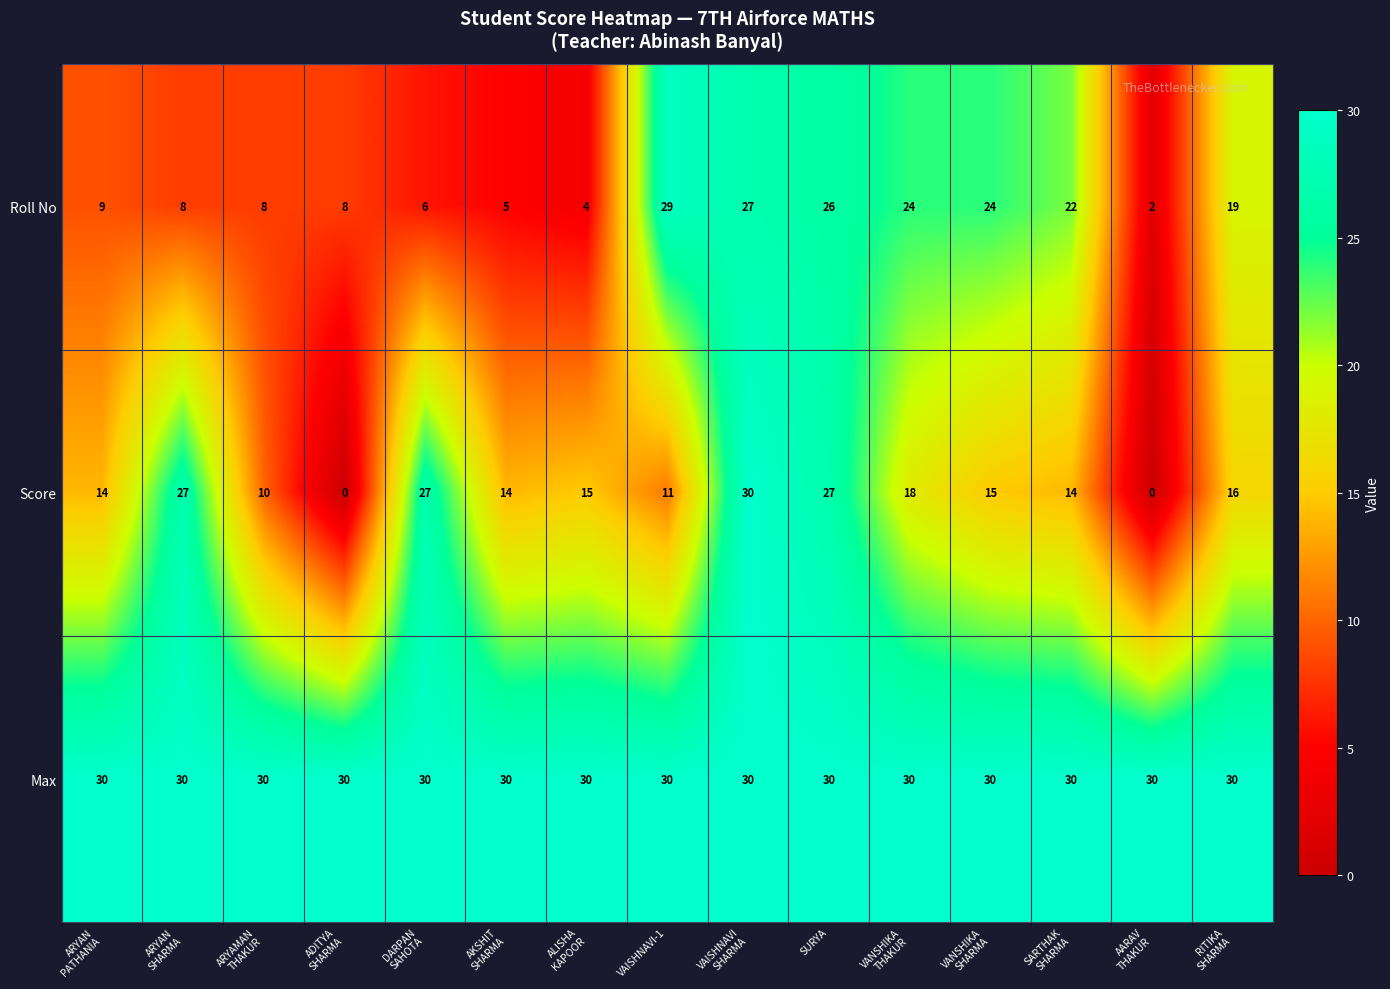

What is the highest value of the Roll No series?

29